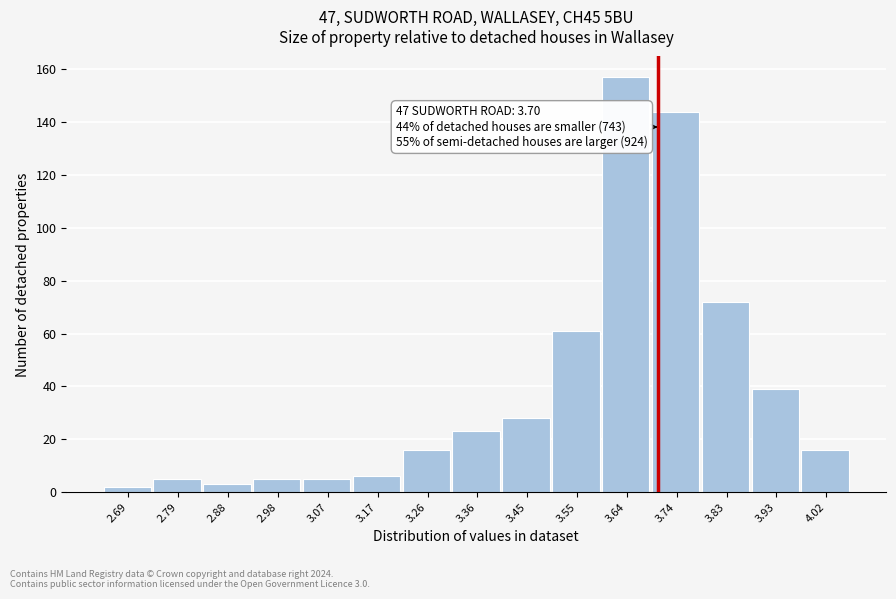

Over which range of the x-axis is the bar tallest?

3.59 to 3.69